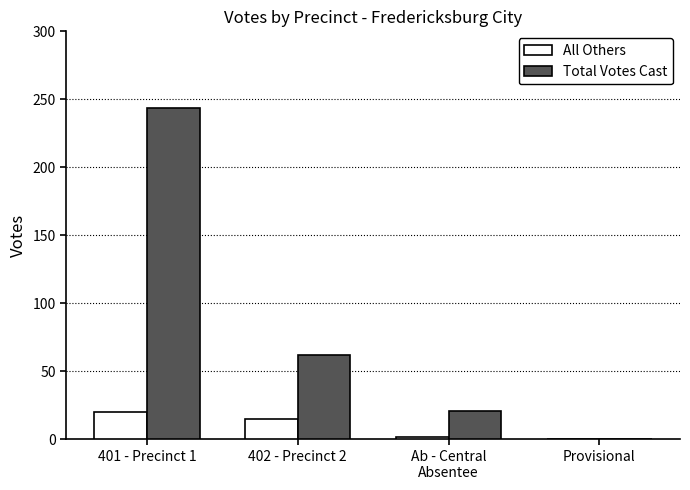

How many All Others values are between 2 and 20?

3